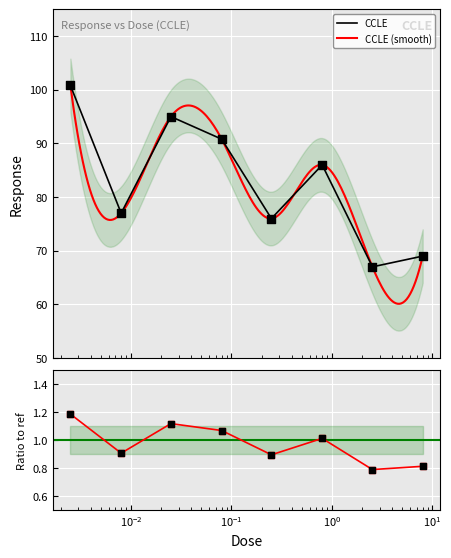

What is the change in value from 0.008 to 0.25?

-1.0